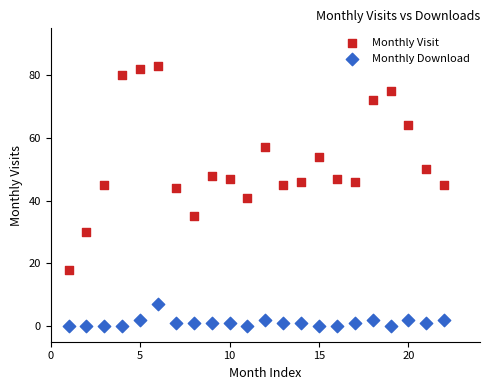

What is the X range (max minus min) for the scatter plot?

21